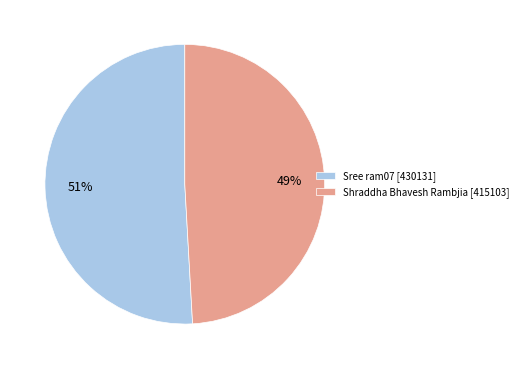

Which has a higher value, Sree ram07 [430131] or Shraddha Bhavesh Rambjia [415103]?

Sree ram07 [430131]